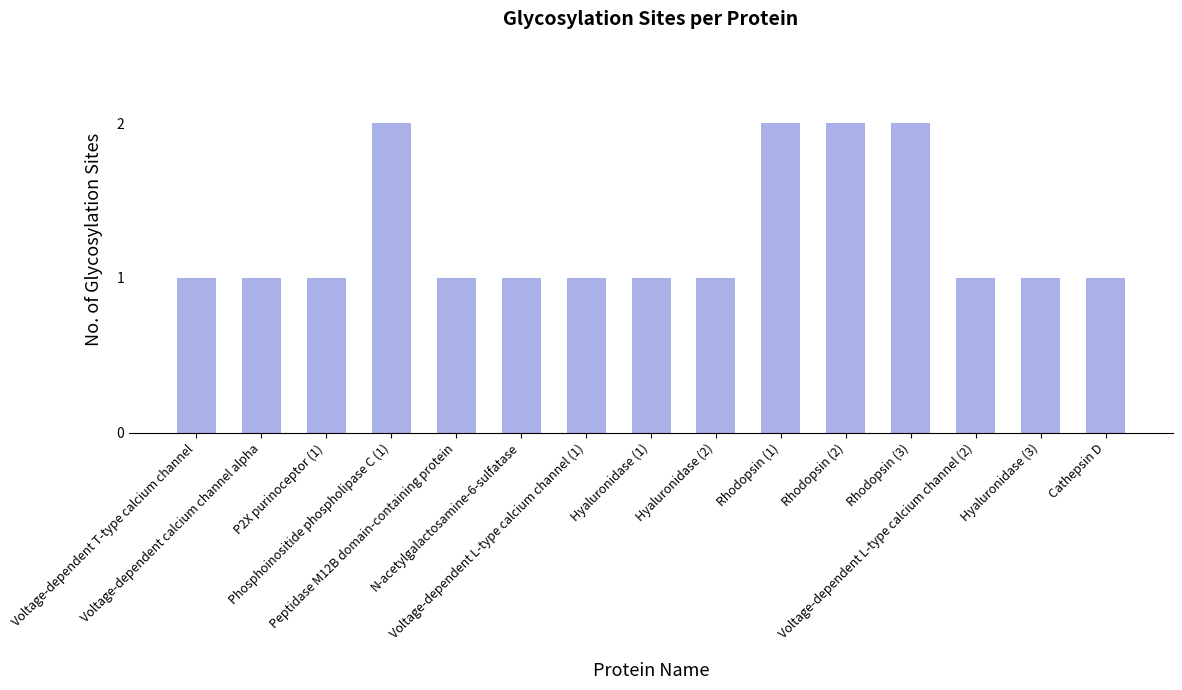

Between Rhodopsin (1) and N-acetylgalactosamine-6-sulfatase, which is larger?

Rhodopsin (1)